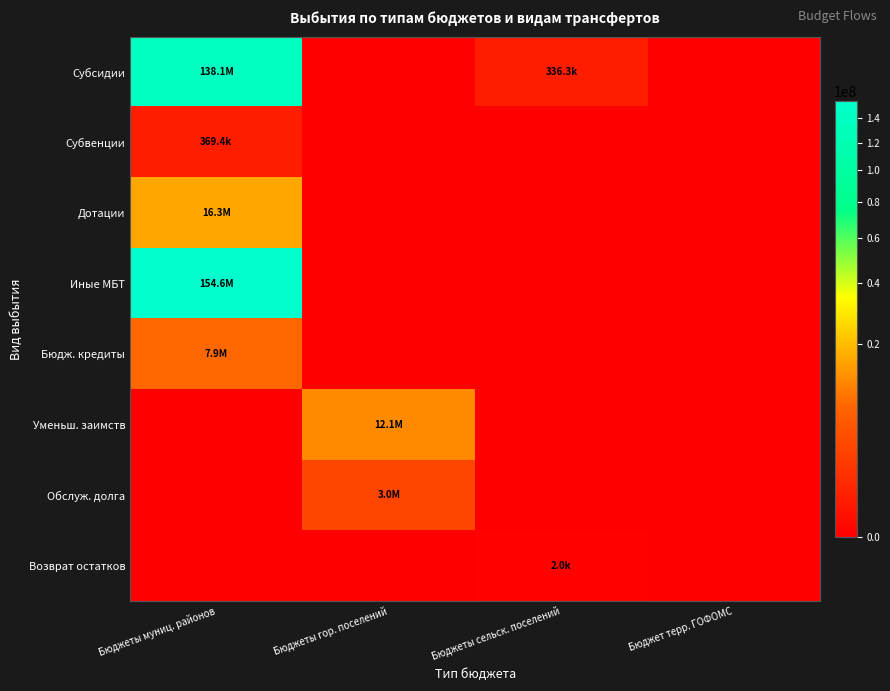

Reading right to left, transcribe all the data shown in this chart.

Субсидии: Бюджет терр. ГОФОМС=0.0	Бюджеты сельск. поселений=336300.0	Бюджеты гор. поселений=0.0	Бюджеты муниц. районов=138138280.9
Субвенции: Бюджет терр. ГОФОМС=0.0	Бюджеты сельск. поселений=0.0	Бюджеты гор. поселений=0.0	Бюджеты муниц. районов=369400.0
Дотации: Бюджет терр. ГОФОМС=0.0	Бюджеты сельск. поселений=0.0	Бюджеты гор. поселений=0.0	Бюджеты муниц. районов=16293000.0
Иные МБТ: Бюджет терр. ГОФОМС=0.0	Бюджеты сельск. поселений=0.0	Бюджеты гор. поселений=0.0	Бюджеты муниц. районов=154557285.9
Бюдж. кредиты: Бюджет терр. ГОФОМС=0.0	Бюджеты сельск. поселений=0.0	Бюджеты гор. поселений=0.0	Бюджеты муниц. районов=7900000.0
Уменьш. заимств: Бюджет терр. ГОФОМС=0.0	Бюджеты сельск. поселений=0.0	Бюджеты гор. поселений=12060000.0	Бюджеты муниц. районов=0.0
Обслуж. долга: Бюджет терр. ГОФОМС=0.0	Бюджеты сельск. поселений=0.0	Бюджеты гор. поселений=3033493.6	Бюджеты муниц. районов=0.0
Возврат остатков: Бюджет терр. ГОФОМС=0.0	Бюджеты сельск. поселений=1990.7	Бюджеты гор. поселений=0.0	Бюджеты муниц. районов=0.0